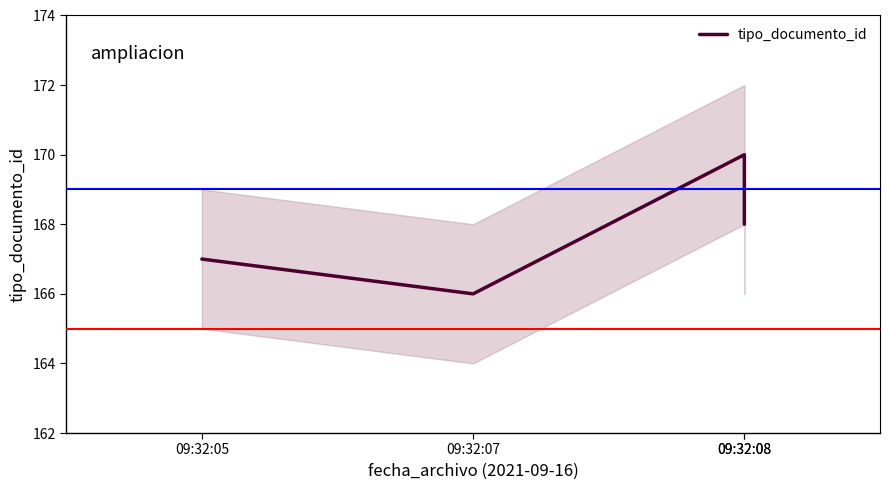

Reading left to right, what are all the values shown in this chart?

09:32:05=167	09:32:07=166	09:32:08=170	09:32:08=168